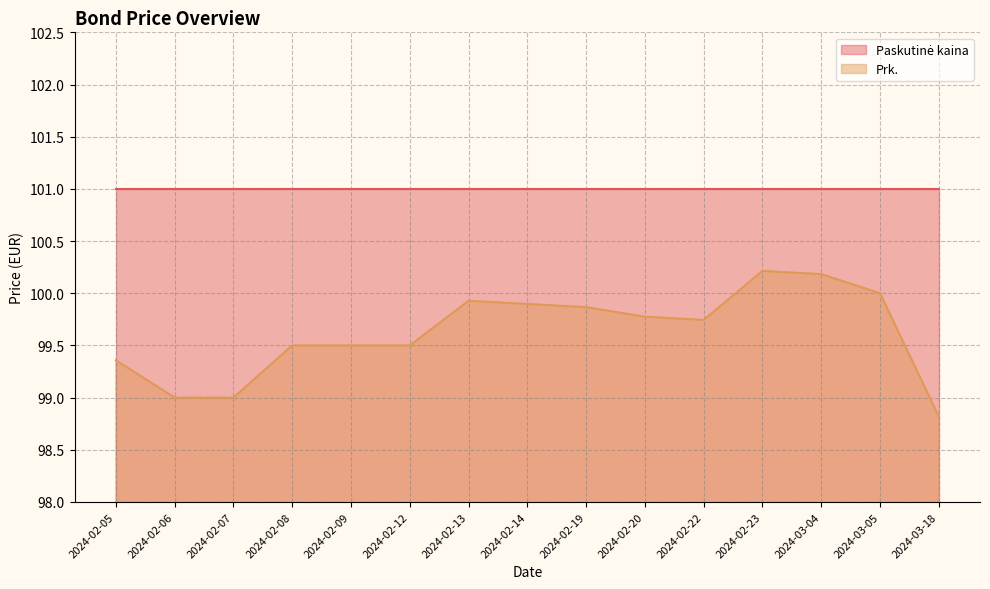

The chart shows a value of 37.5 at 2024-03-05. True or false?

False